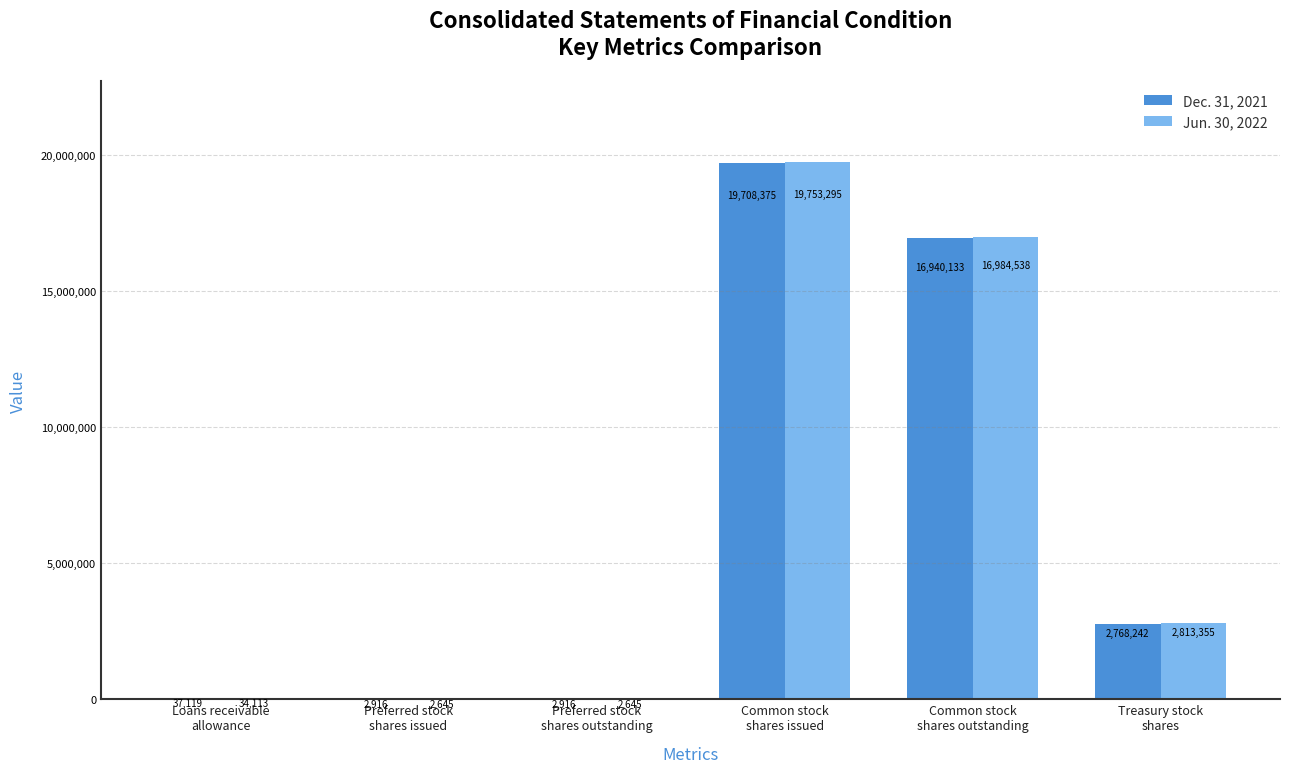

What is the greatest value displayed?

19753295